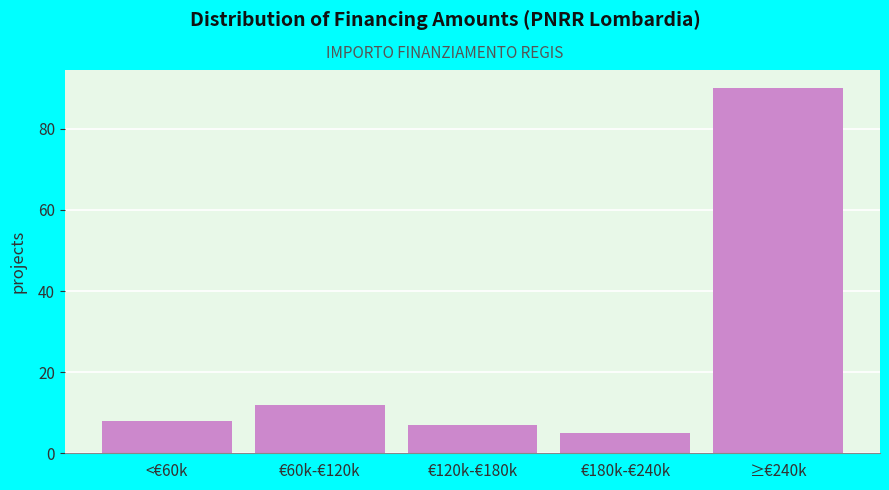

Reading left to right, what are all the values shown in this chart?

<€60k=8	€60k-€120k=12	€120k-€180k=7	€180k-€240k=5	≥€240k=90